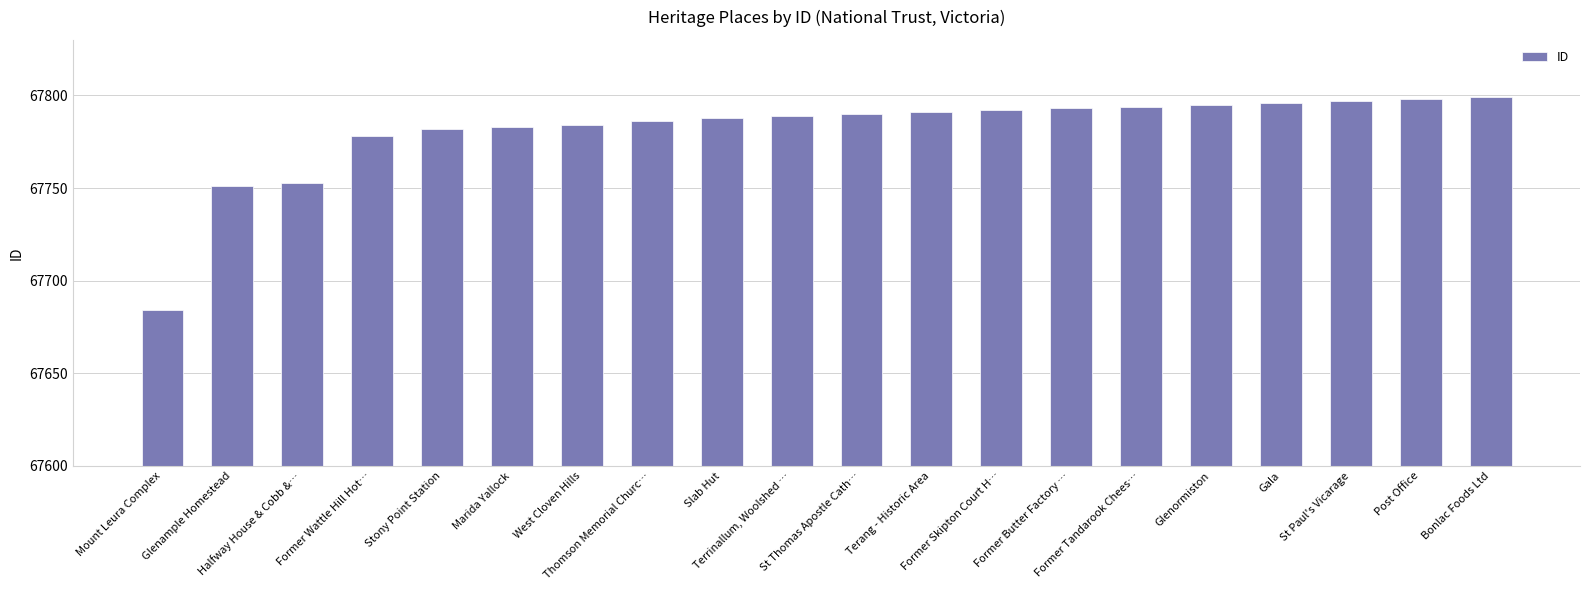

The chart shows a value of 40704 at Gala. True or false?

False